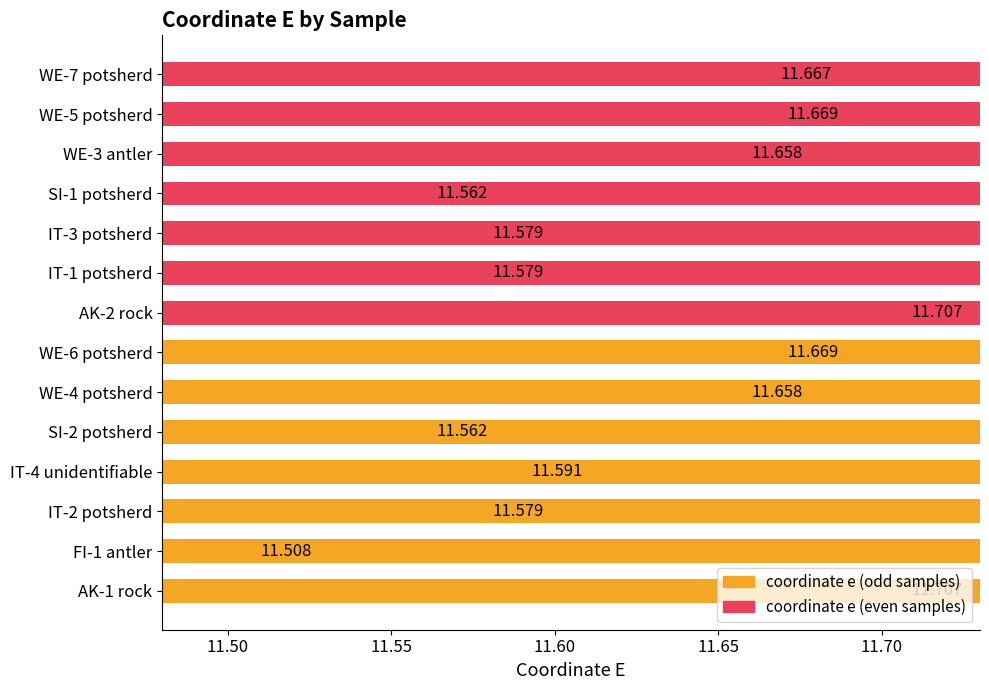

Is it true that coordinate e (odd) equals 11.7 at WE-4 potsherd?

True